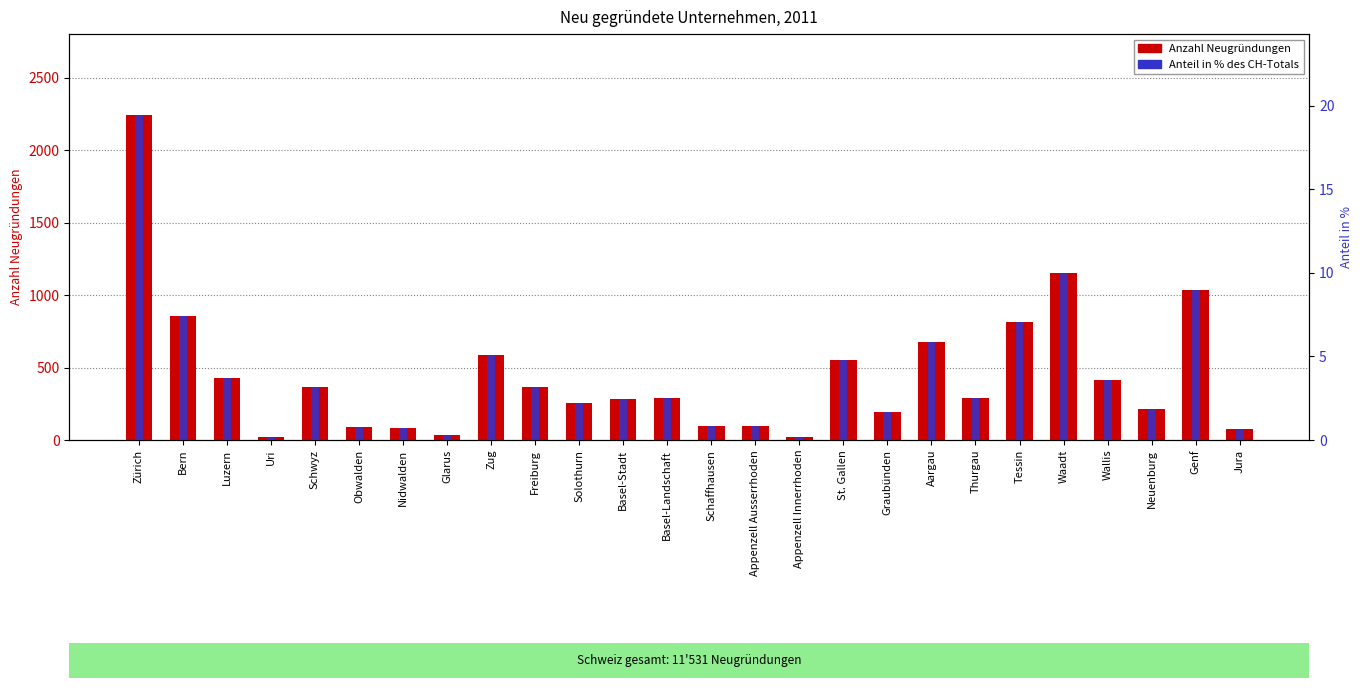

The Anteil in % (CH=100%) series shows 2.9 at Bern. True or false?

False